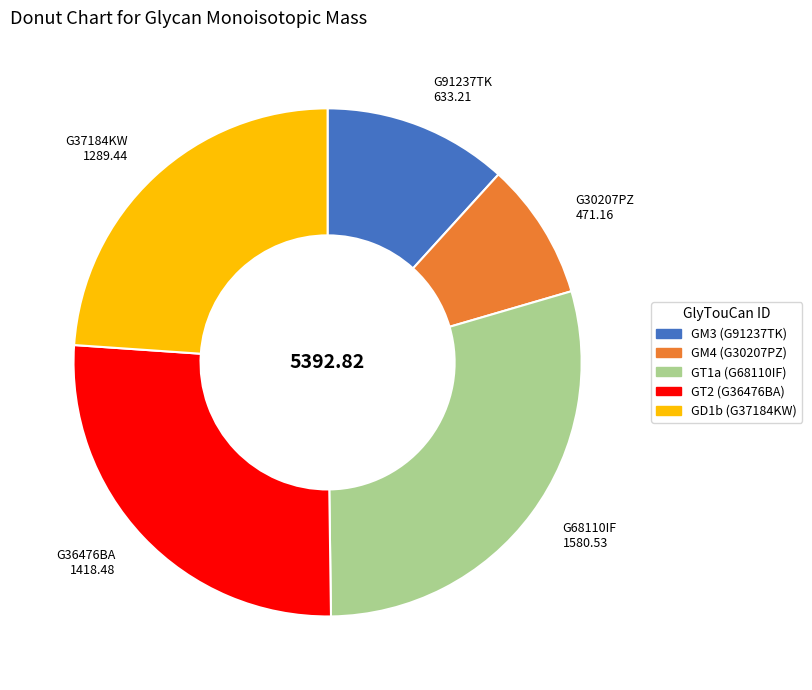

Is there any slice that represents more than half of the pie?

No